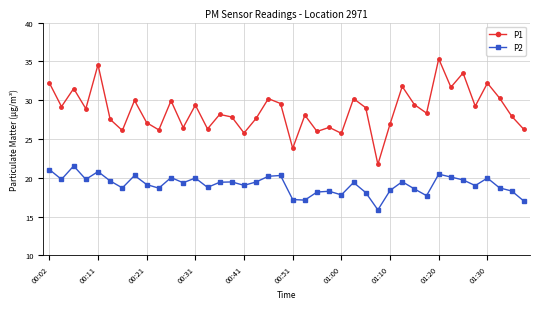

What is the value of the P1 point at the 19th from the left?

30.2